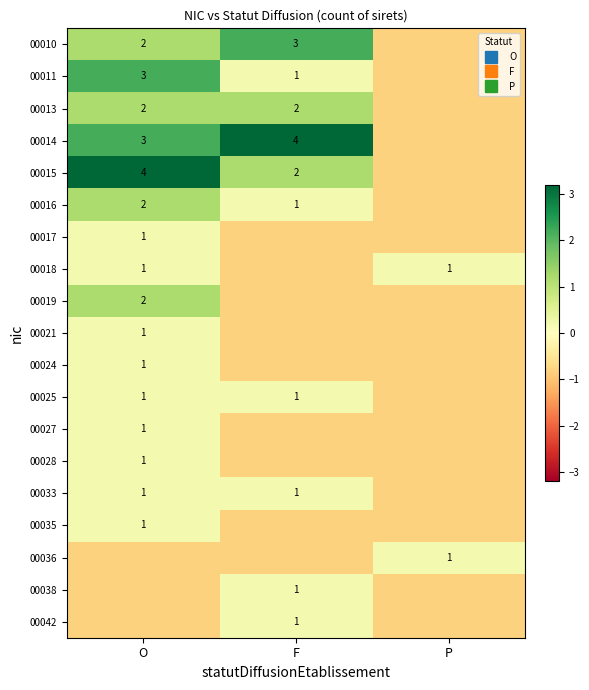

At O, list the series in order from largest to smallest.

00015, 00011, 00014, 00010, 00013, 00016, 00019, 00017, 00018, 00021, 00024, 00025, 00027, 00028, 00033, 00035, 00036, 00038, 00042